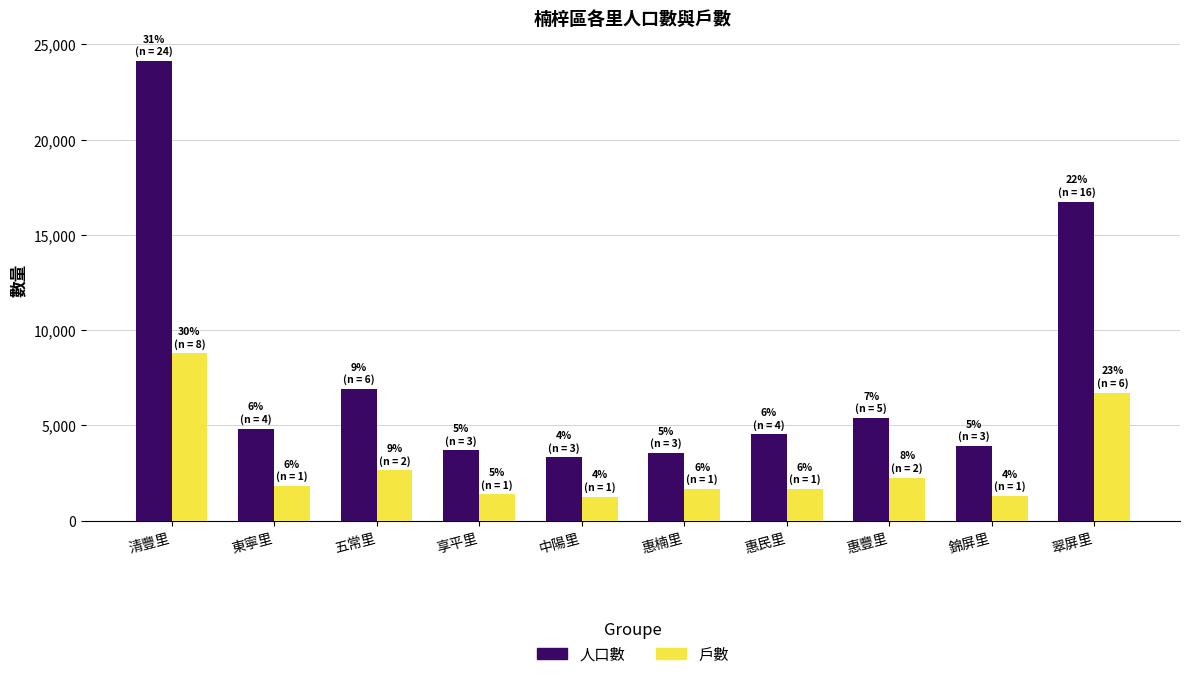

What is the difference between the 人口數 values at 惠民里 and 東寧里?

307